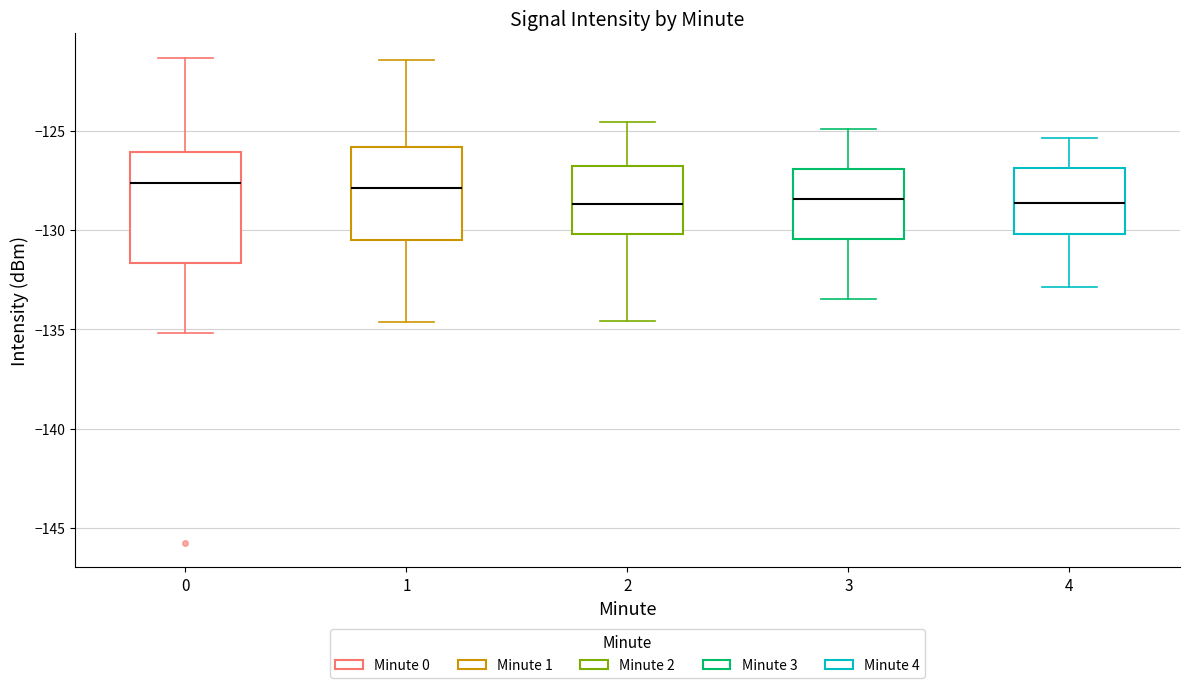

Reading left to right, read every box against the y-axis: the position of its median line, the range the box covers, and the ends of its whiskers. The values are not printed on the chart, so give them approximately, as read against the axis.

0: median -127.5, box -131.5 to -126.0, whiskers -135.0 to -121.5
1: median -128.0, box -130.5 to -126.0, whiskers -134.5 to -121.5
2: median -128.5, box -130.0 to -127.0, whiskers -134.5 to -124.5
3: median -128.5, box -130.5 to -127.0, whiskers -133.5 to -125.0
4: median -128.5, box -130.0 to -127.0, whiskers -133.0 to -125.5